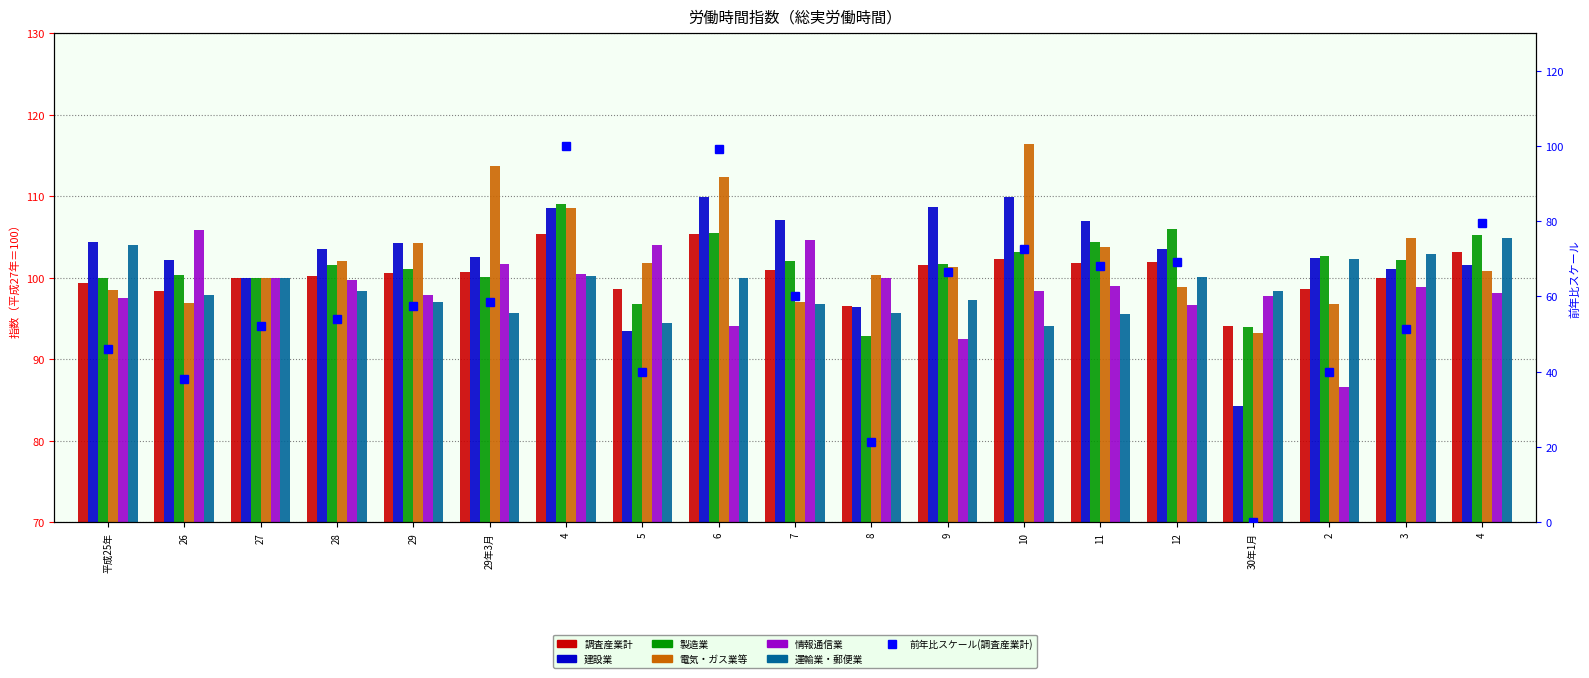

What is the sum of the 電気・ガス業等 values at 26 and 30年1月?

190.1